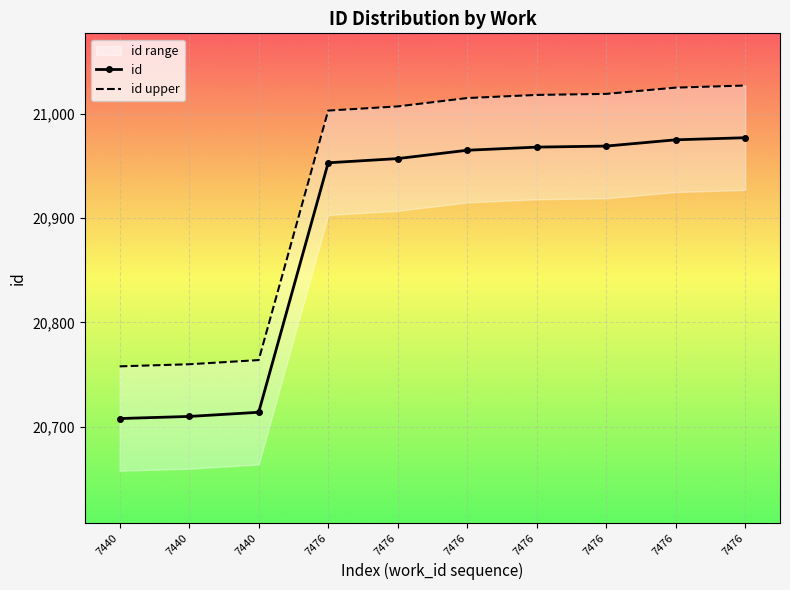

List the series in order of their peak value, highest first.

id upper, id